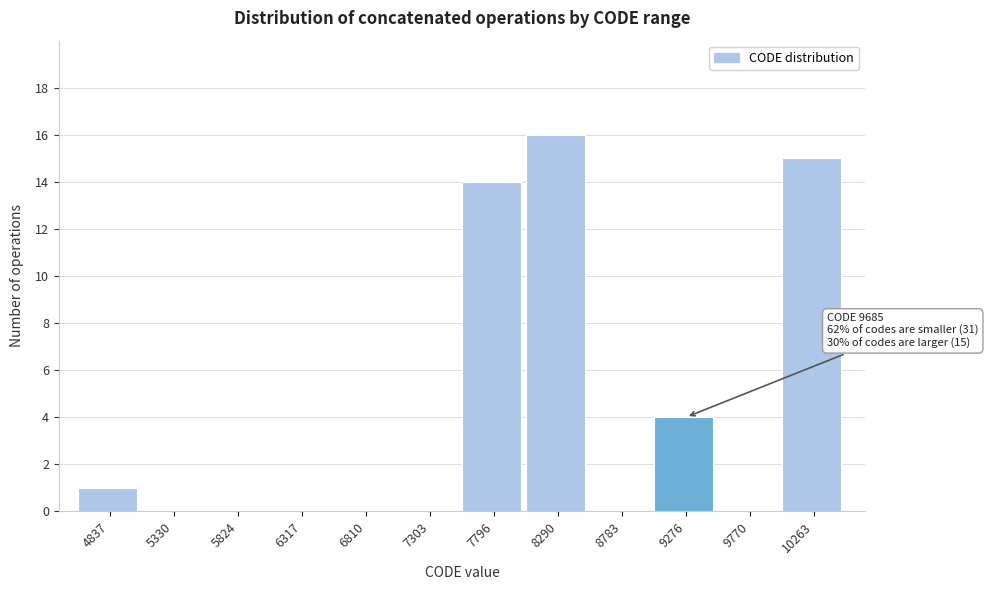

Reading left to right, what are all the values shown in this chart?

4837=1	5330=0	5824=0	6317=0	6810=0	7303=0	7796=14	8290=16	8783=0	9276=4	9770=0	10263=15